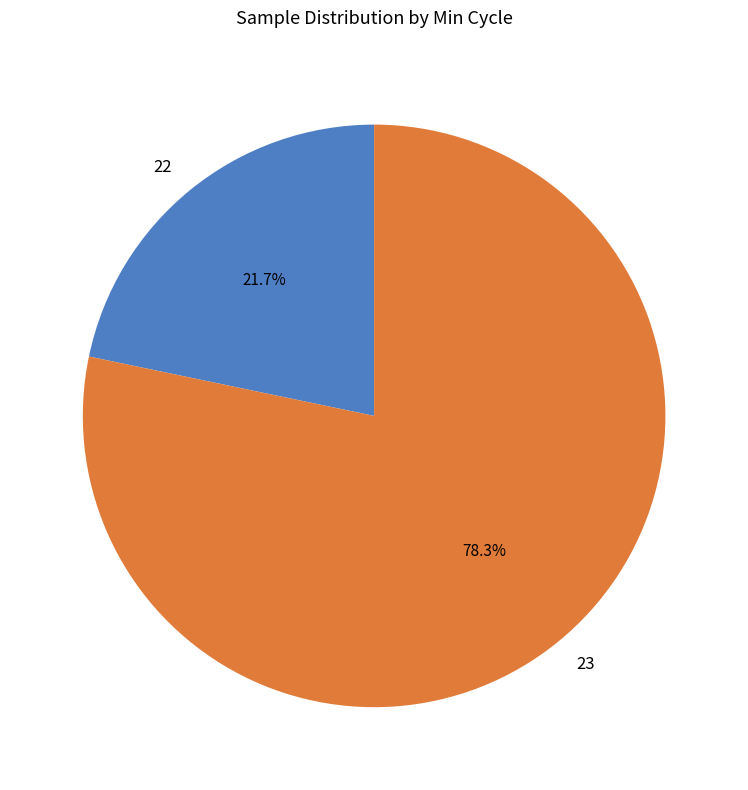

Approximately how many times larger is the value at 23 compared to 22?

3.6